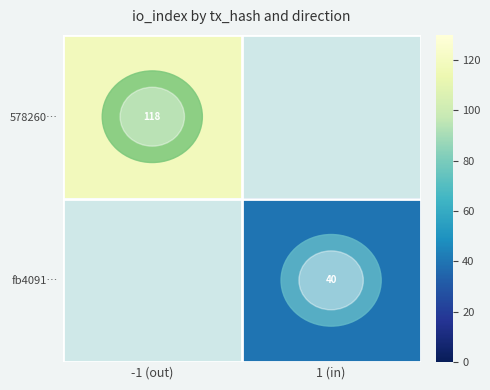

At how many categories does at least one series exceed 78?

1